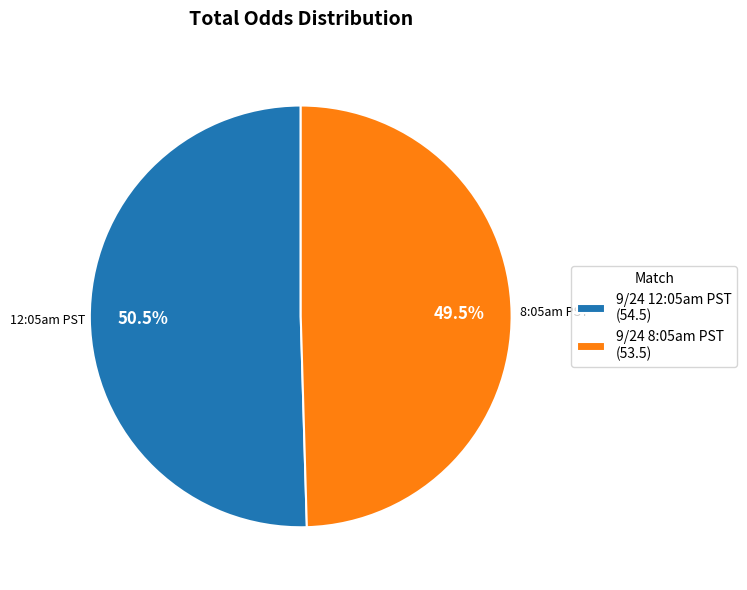

Does any single category account for the majority?

Yes